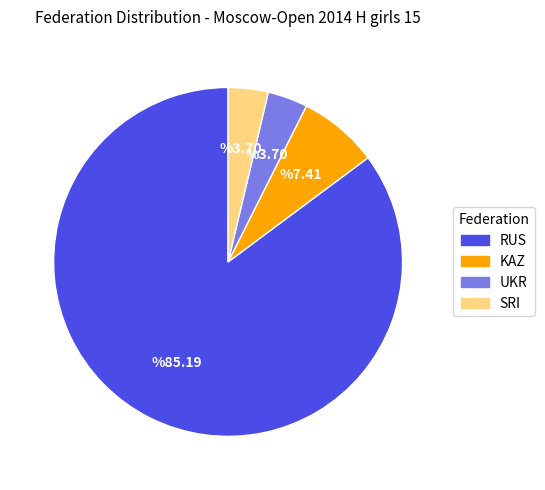

What is the largest slice in the pie chart?

RUS